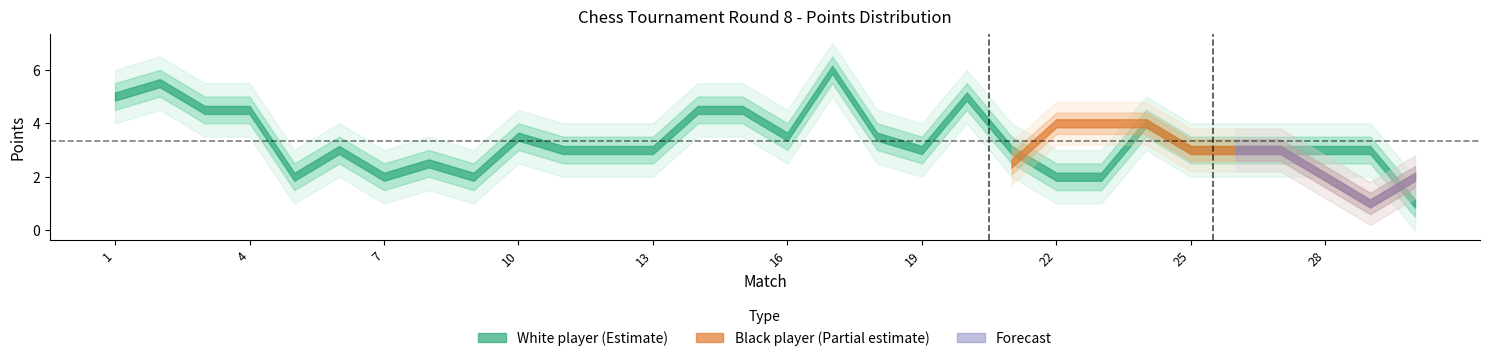

True or false: Black points has a value of 3.0 at 27.

True